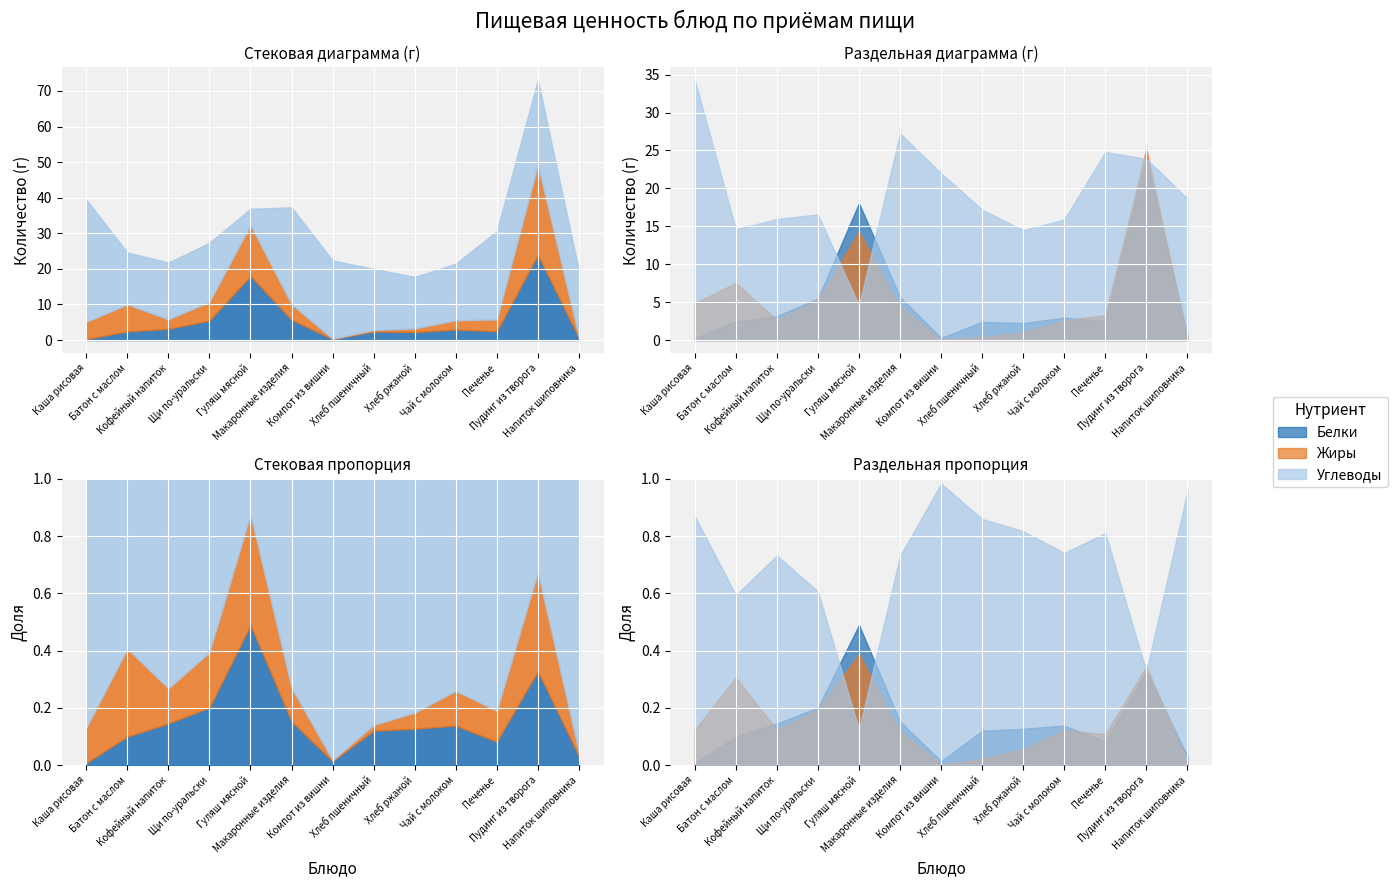

Reading left to right, what are all the values shown in this chart?

Белки: 0.3	2.5	3.2	5.5	18.1	5.7	0.3	2.4	2.2	3.0	2.5	24.0	0.6
Жиры: 4.9	7.5	2.7	5.3	14.3	4.4	0.1	0.4	1.0	2.6	3.3	25.2	0.2
Углеводы: 34.3	14.6	15.9	16.6	4.6	27.2	22.0	17.2	14.5	15.9	24.8	23.9	18.7